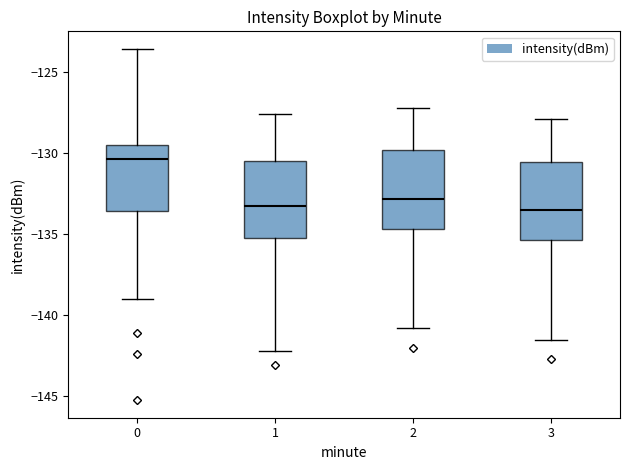

Reading left to right, read every box against the y-axis: the position of its median line, the range the box covers, and the ends of its whiskers. The values are not printed on the chart, so give them approximately, as read against the axis.

0: median -130.5, box -133.5 to -129.5, whiskers -139.0 to -123.5
1: median -133.5, box -135.0 to -130.5, whiskers -142.0 to -127.5
2: median -133.0, box -134.5 to -130.0, whiskers -141.0 to -127.0
3: median -133.5, box -135.5 to -130.5, whiskers -141.5 to -128.0